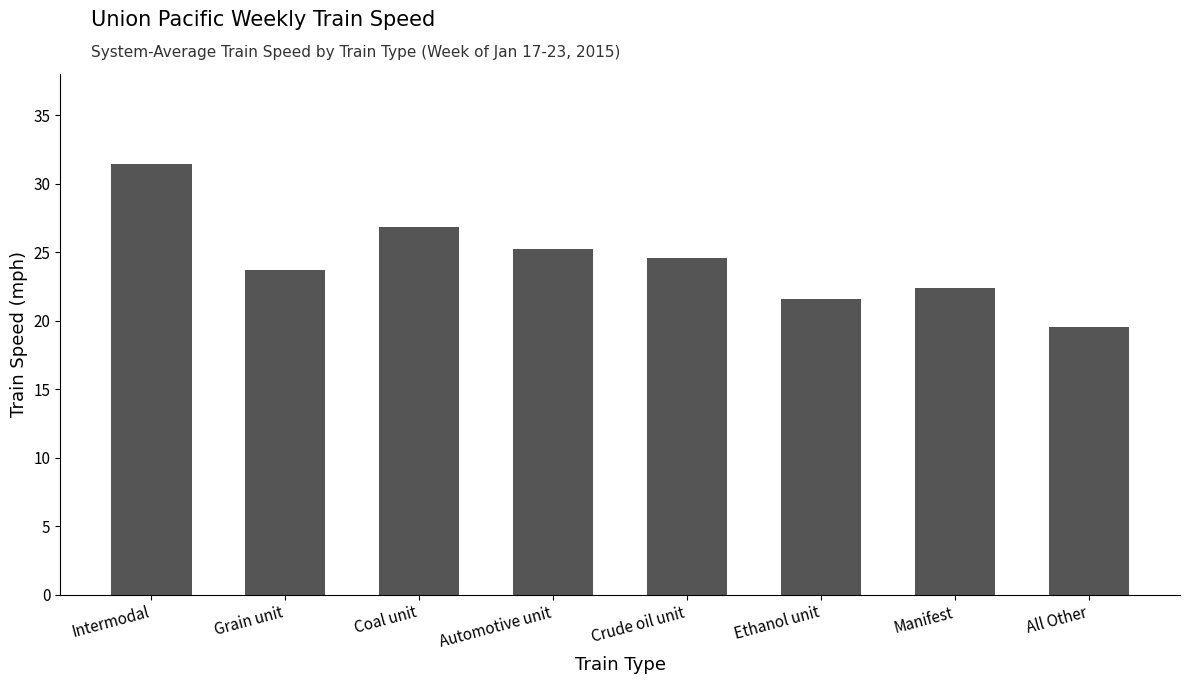

The value at Ethanol unit is 21.6. True or false?

True